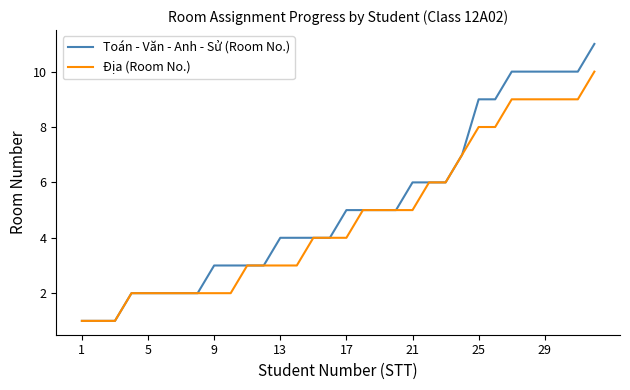

Rank the series by their maximum value, from highest to lowest.

Toán - Văn - Anh - Sử (Room No.), Địa (Room No.)